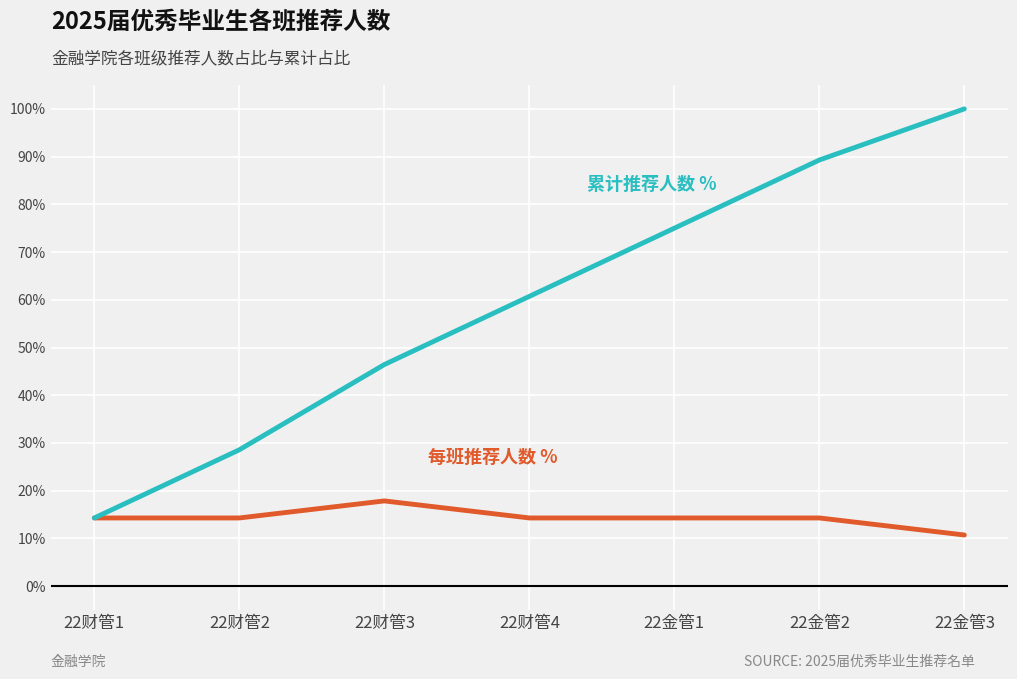

At which category is the sum across all series the highest?

22金管3